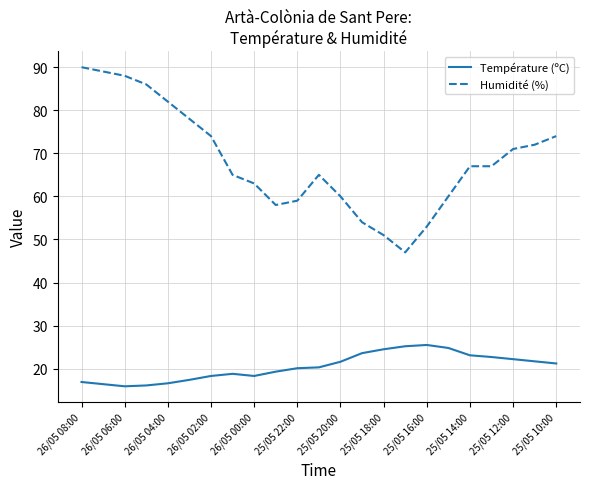

At how many categories does at least one series exceed 31?

23